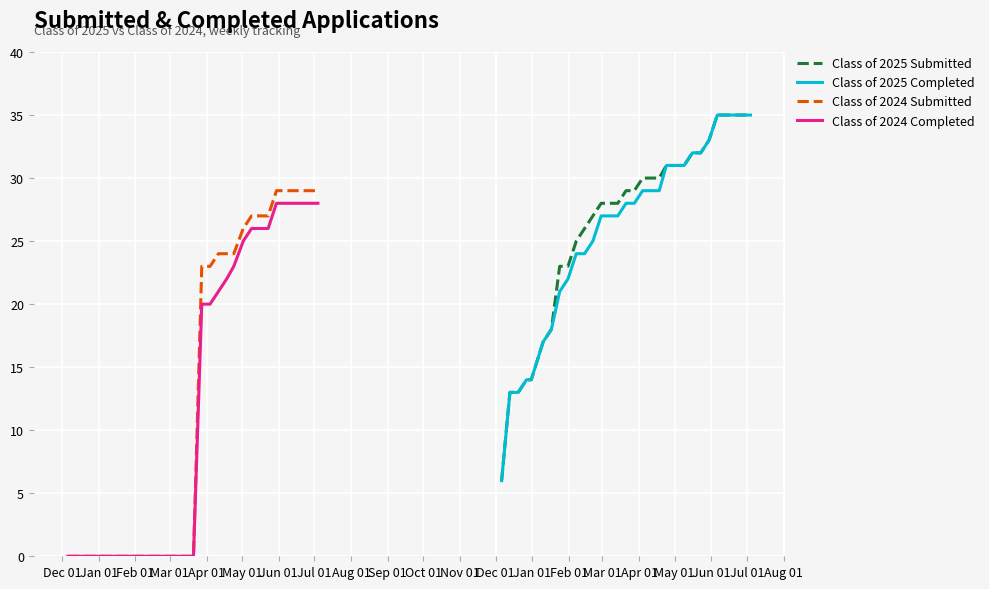

Is the value of Class of 2024 Submitted at Jul 01 greater than the value of Class of 2025 Submitted at 24?

No